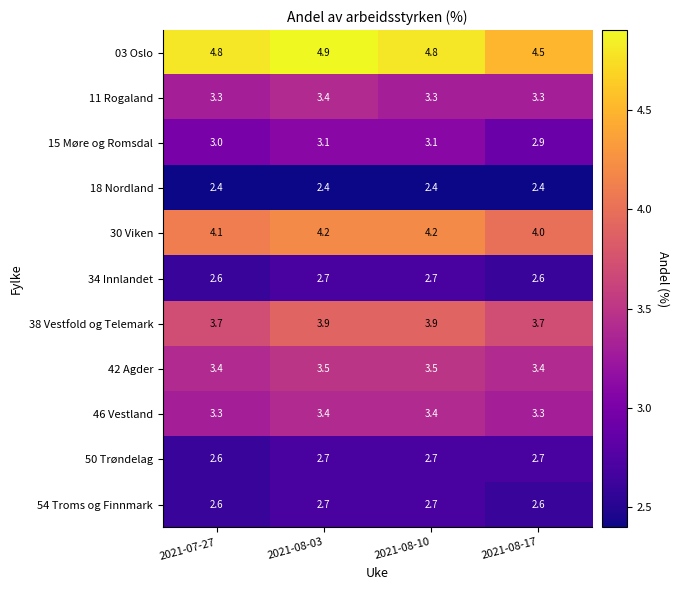

The 30 Viken series shows 1.6 at 2021-07-27. True or false?

False